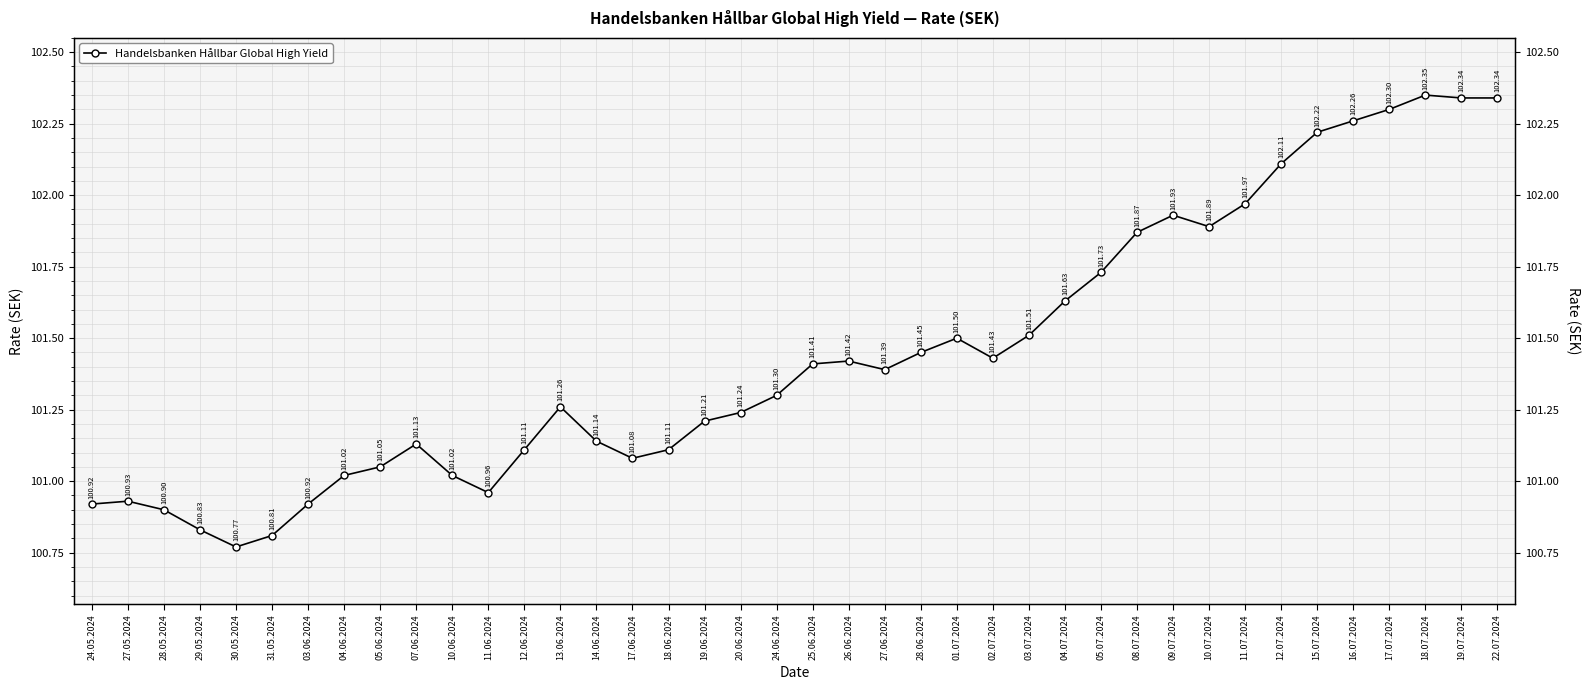

Rank the categories by value from highest to lowest.

18.07.2024, 19.07.2024, 22.07.2024, 17.07.2024, 16.07.2024, 15.07.2024, 12.07.2024, 11.07.2024, 09.07.2024, 10.07.2024, 08.07.2024, 05.07.2024, 04.07.2024, 03.07.2024, 01.07.2024, 28.06.2024, 02.07.2024, 26.06.2024, 25.06.2024, 27.06.2024, 24.06.2024, 13.06.2024, 20.06.2024, 19.06.2024, 14.06.2024, 07.06.2024, 12.06.2024, 18.06.2024, 17.06.2024, 05.06.2024, 04.06.2024, 10.06.2024, 11.06.2024, 27.05.2024, 24.05.2024, 03.06.2024, 28.05.2024, 29.05.2024, 31.05.2024, 30.05.2024